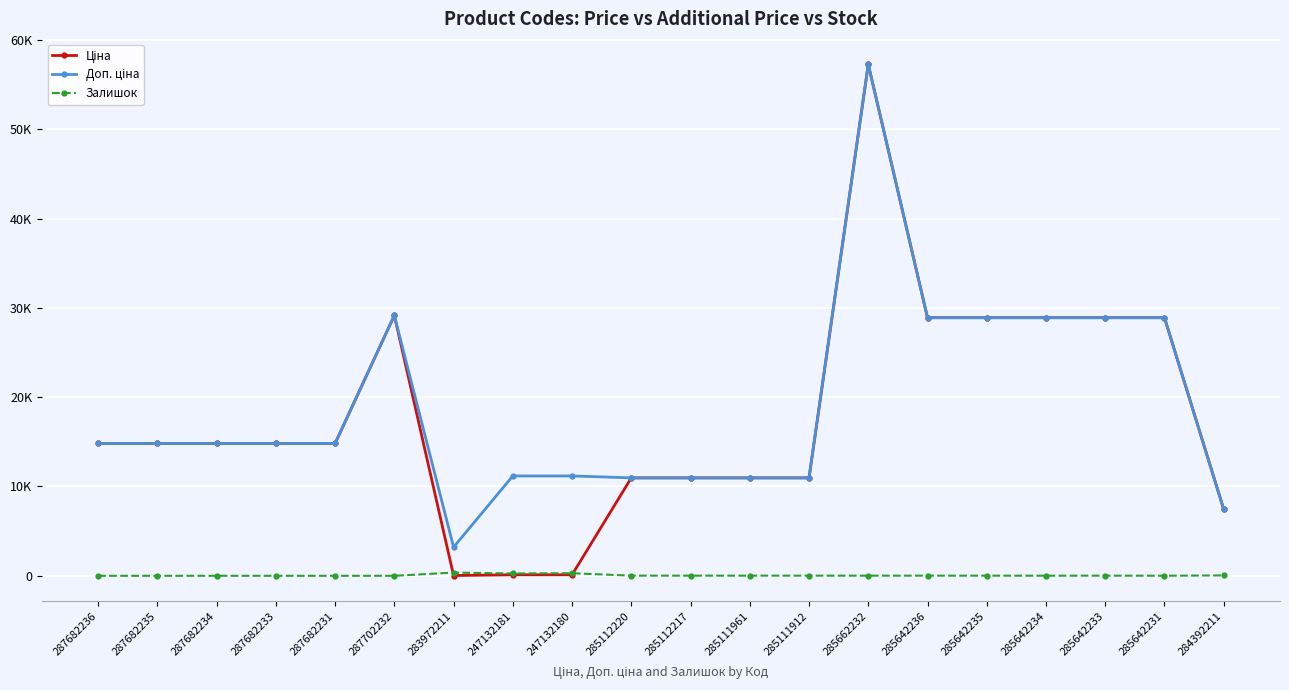

Which series has the largest range (max minus min)?

Ціна